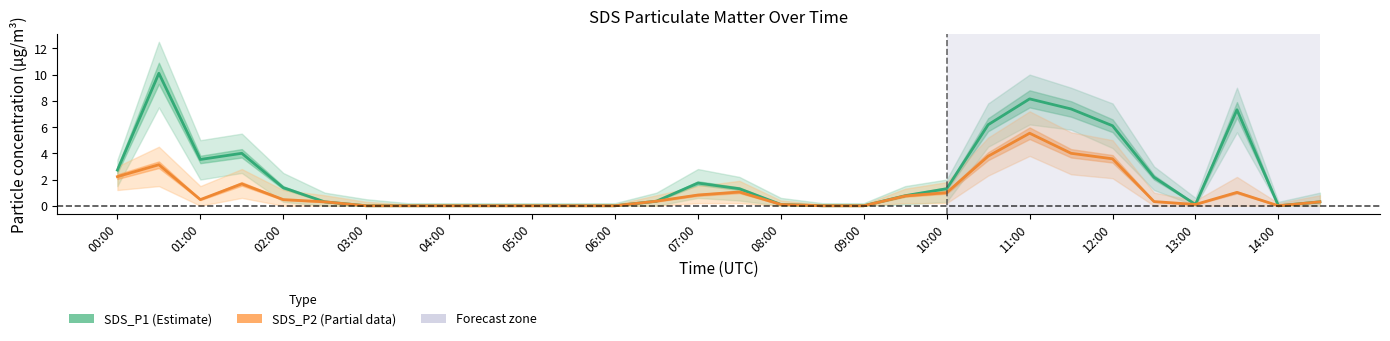

Which series has the largest total across all categories?

SDS_P1 (Estimate)